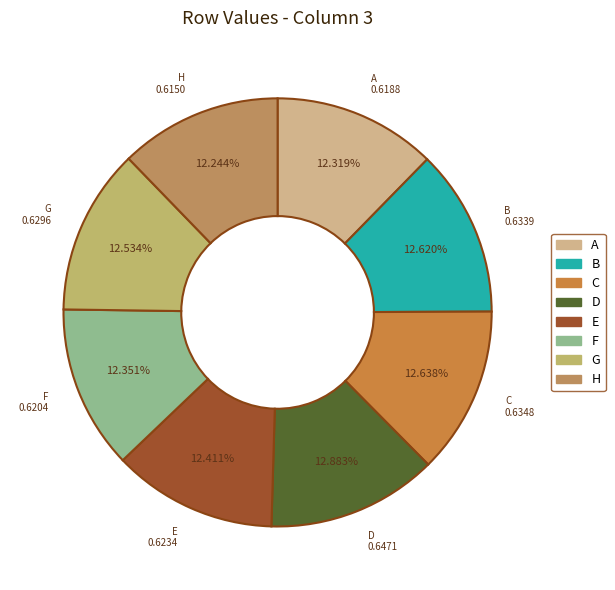

To the nearest percent, what portion does B represent?

13%